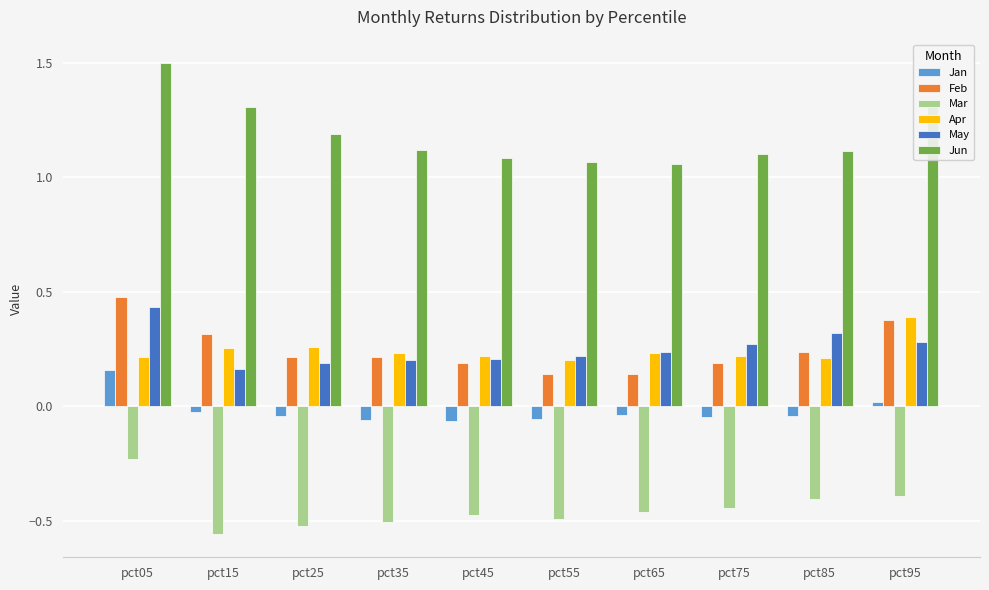

Between pct45 and pct75, which series saw the biggest shift?

May